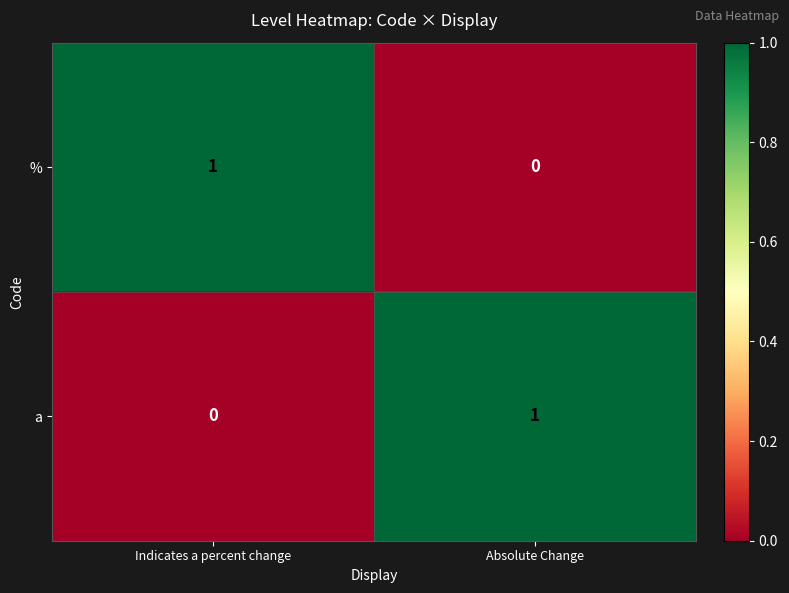

At how many categories does at least one series exceed 0?

2